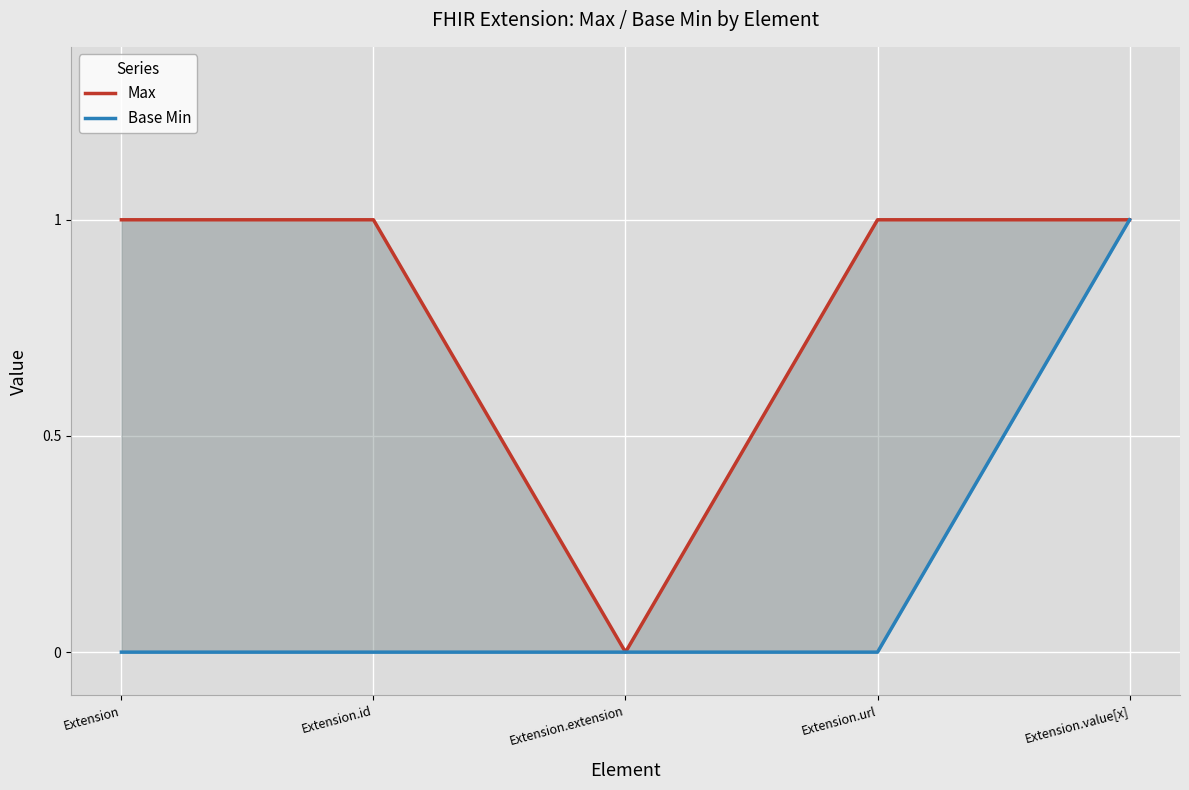

Which series has the largest range (max minus min)?

Max